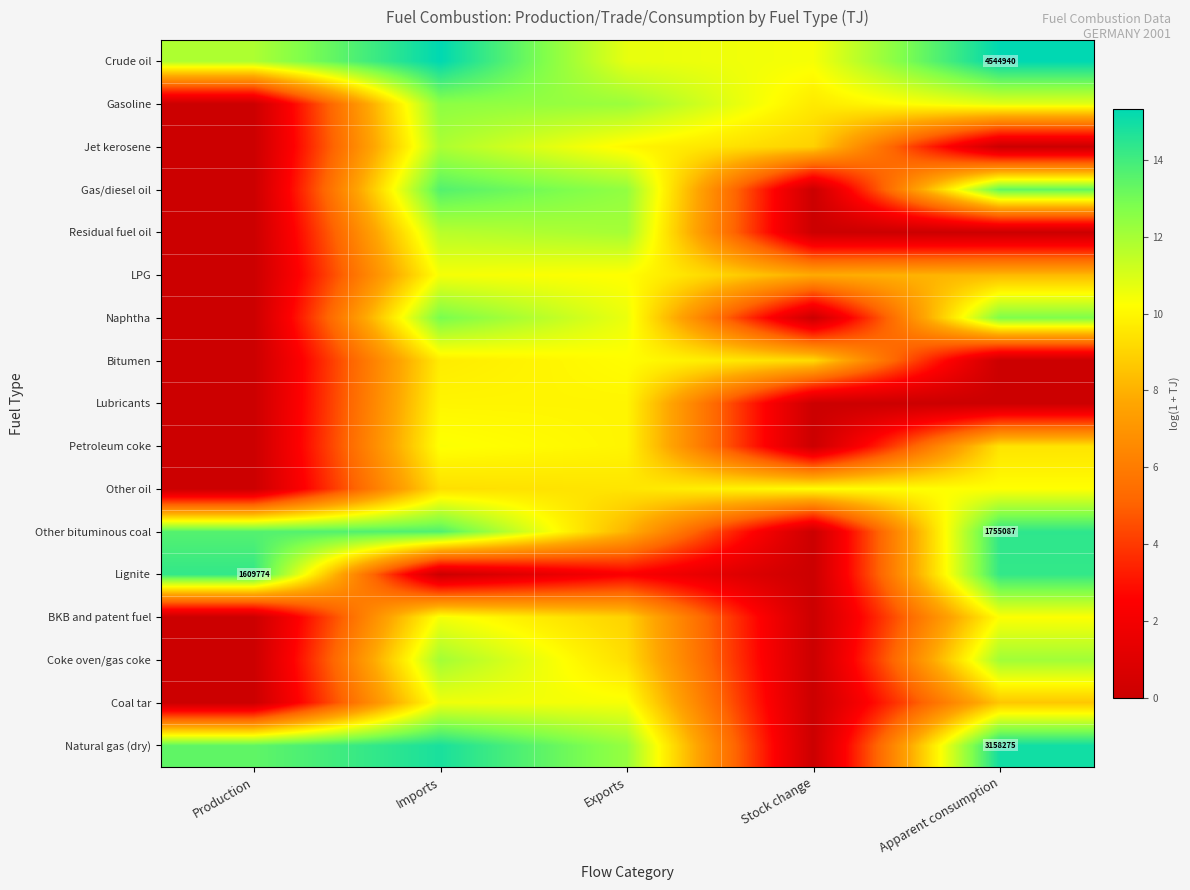

What is the maximum value shown in the chart?

15.3